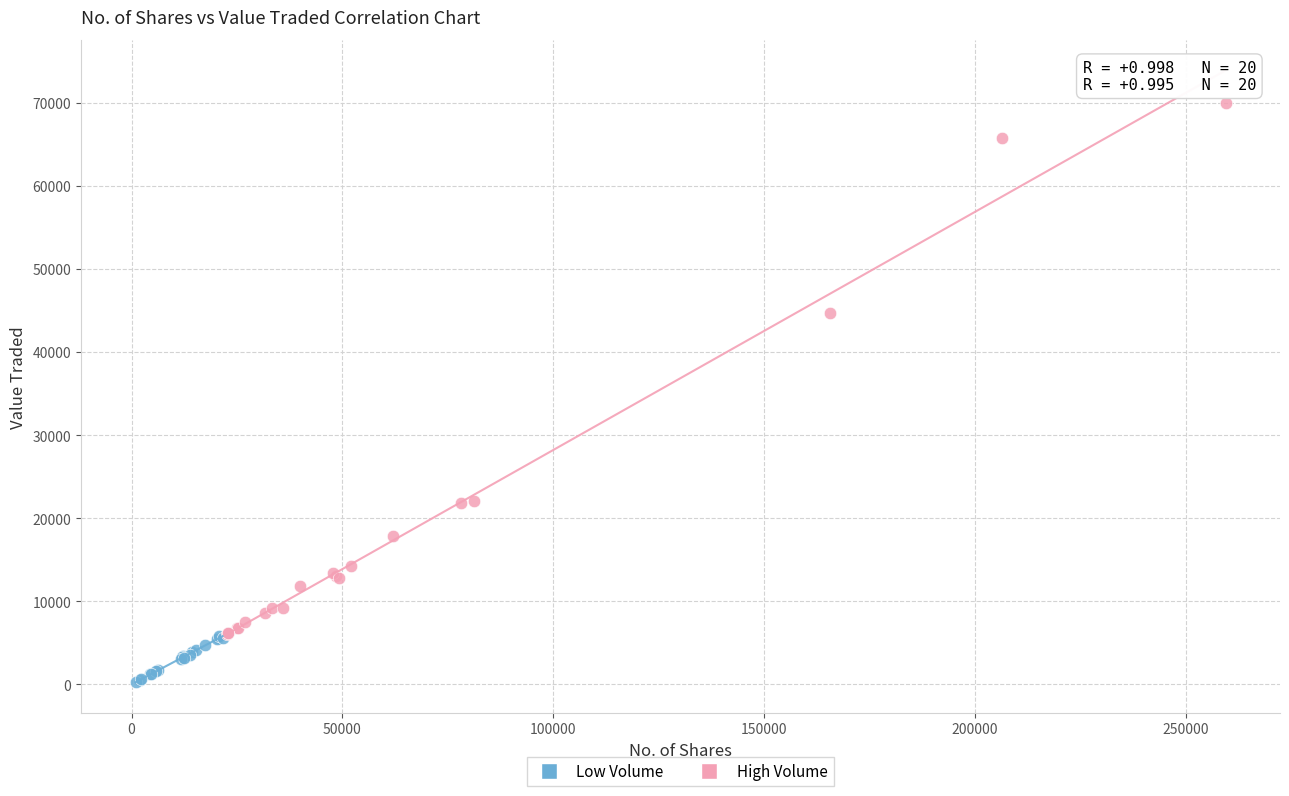

Which series reaches the minimum Y coordinate?

Low Volume